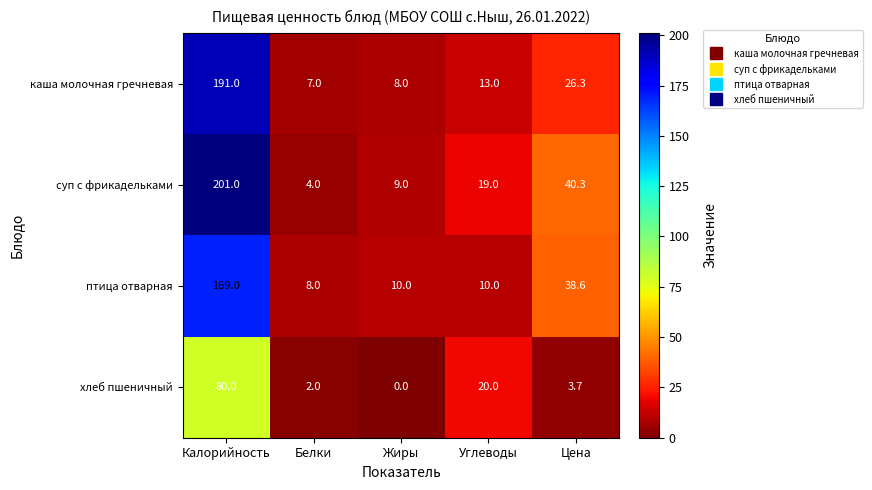

How many data points in хлеб пшеничный are above 3?

3